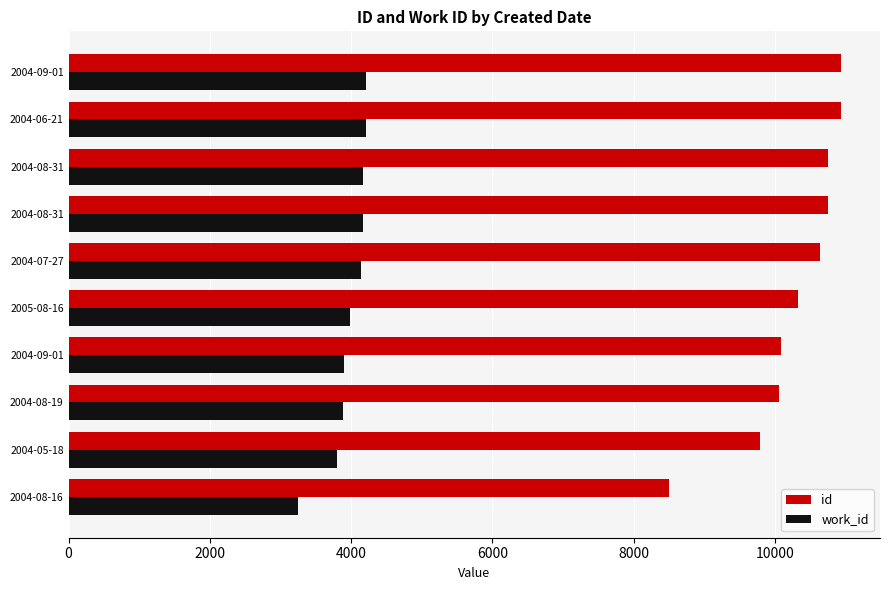

What are all the series names shown in the legend?

id, work_id